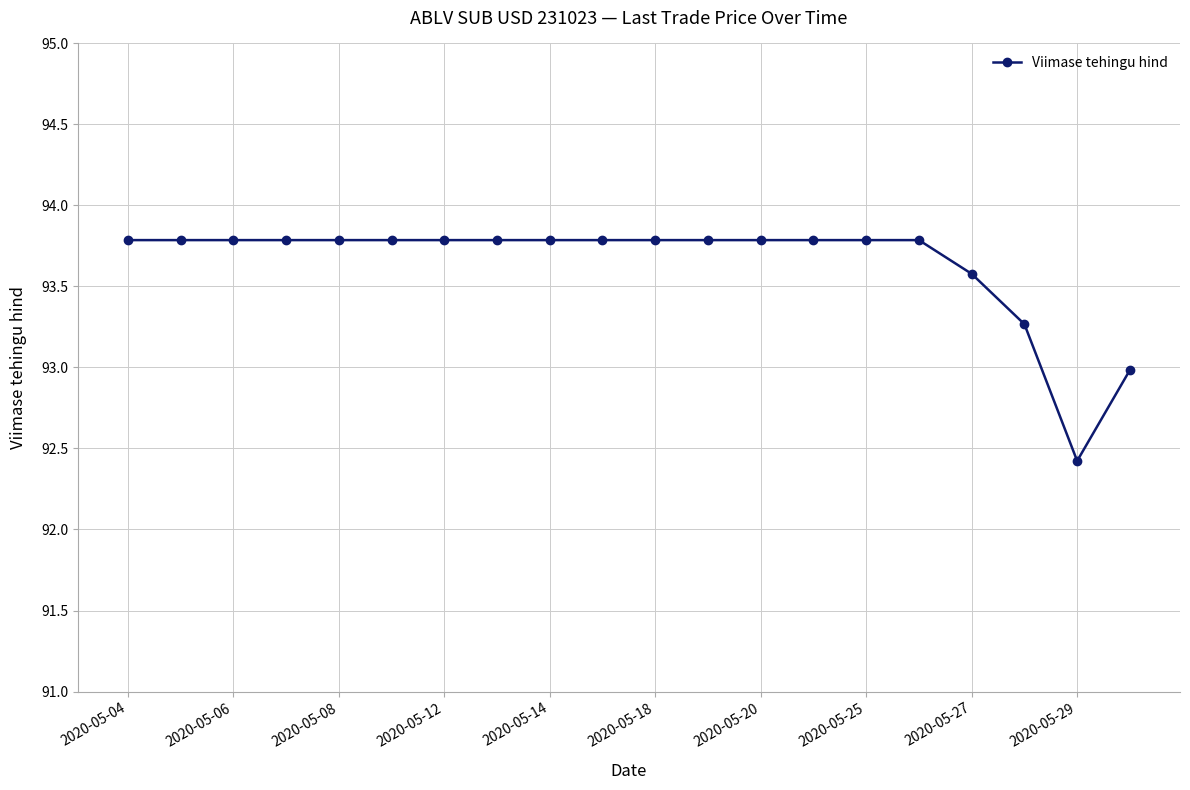

Does the chart have visible grid lines?

Yes